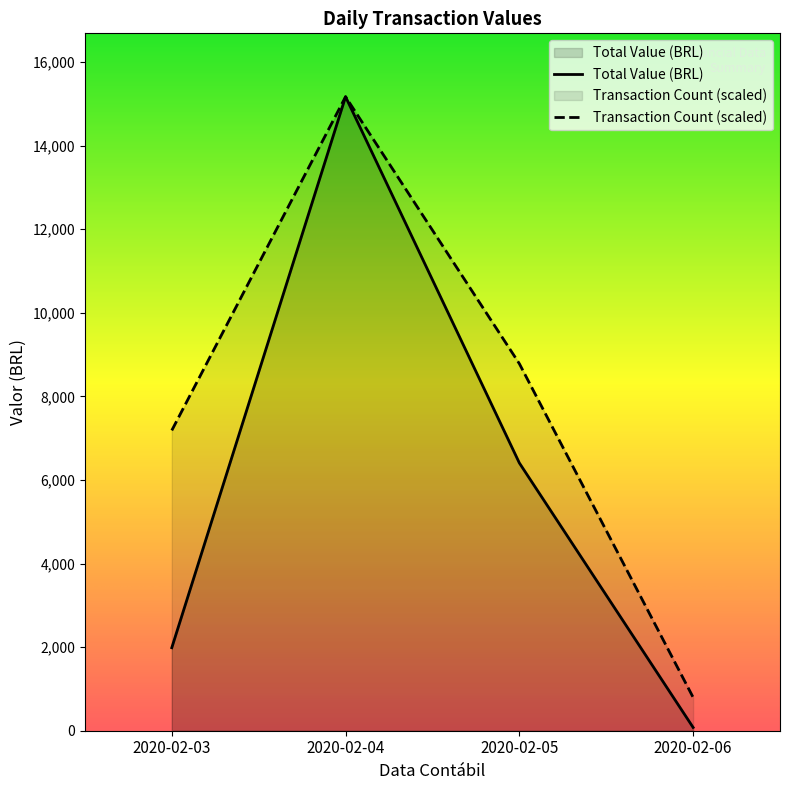

Is the value of Transaction Count (scaled) at 2020-02-05 greater than the value of Total Value (BRL) at 2020-02-06?

Yes